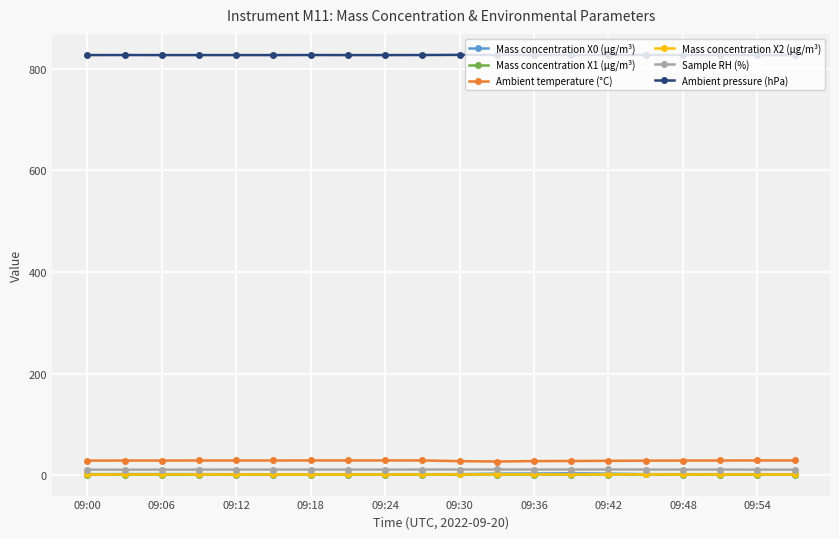

Is this an area chart (filled region under the line)?

No